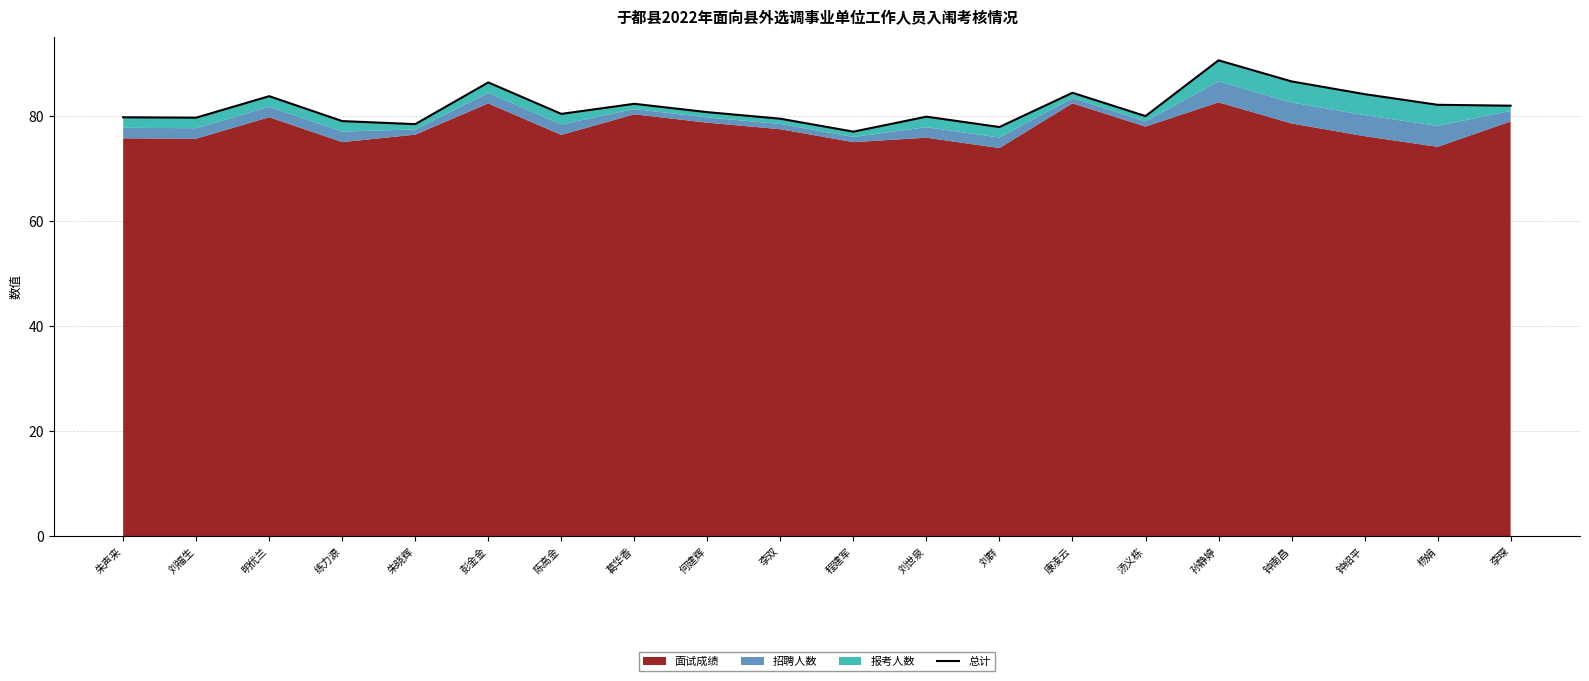

What is the change in value from 练力源 to 刘群?

-1.1